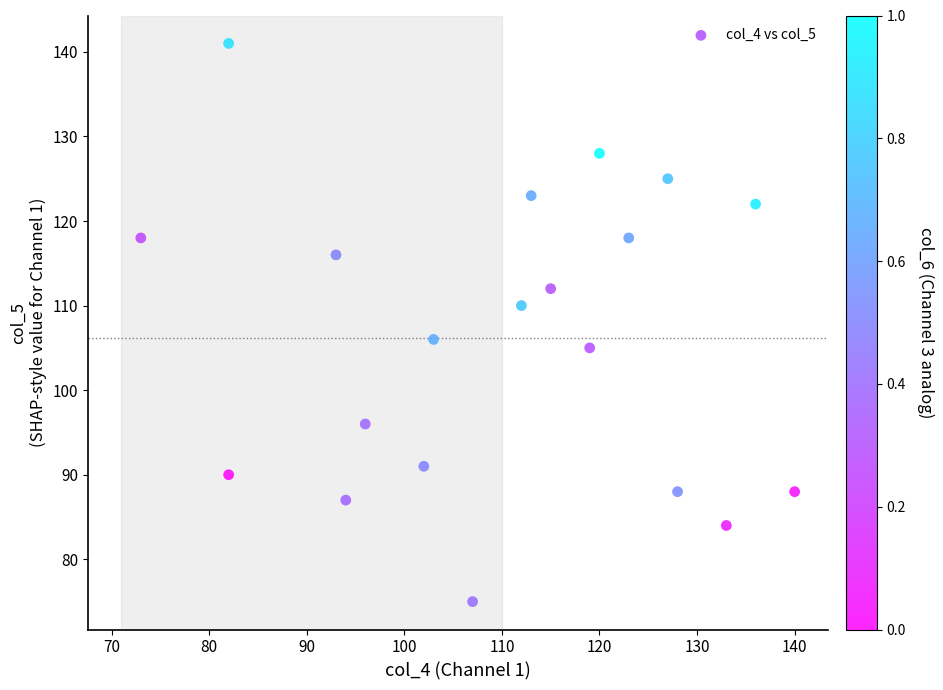

What is the range of X values (max minus min)?

67